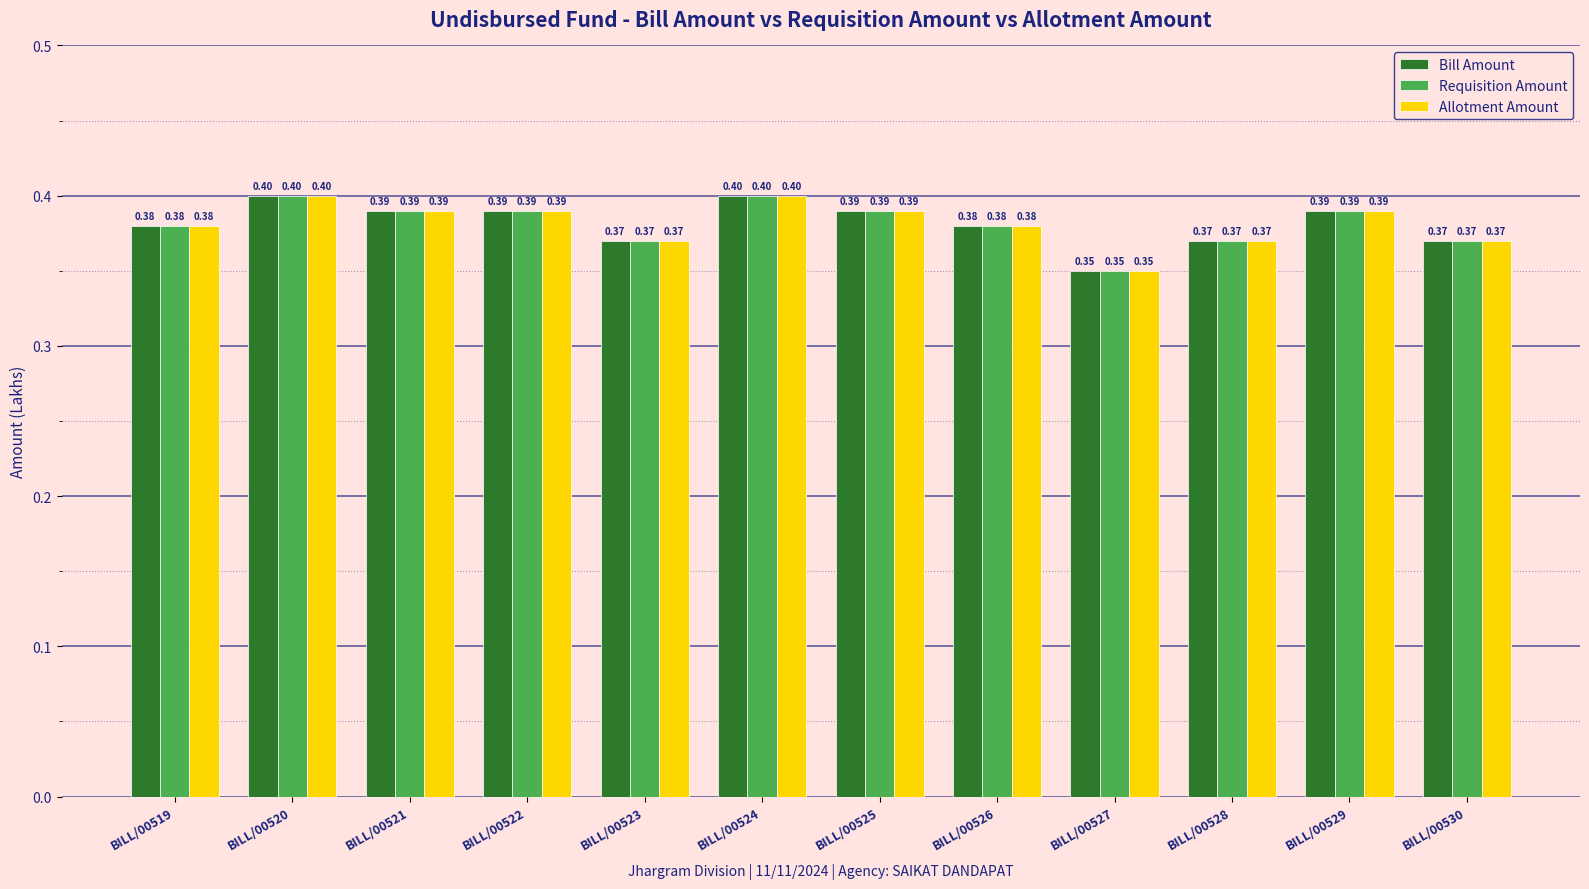

What is the average value of the Allotment Amount series?

0.4